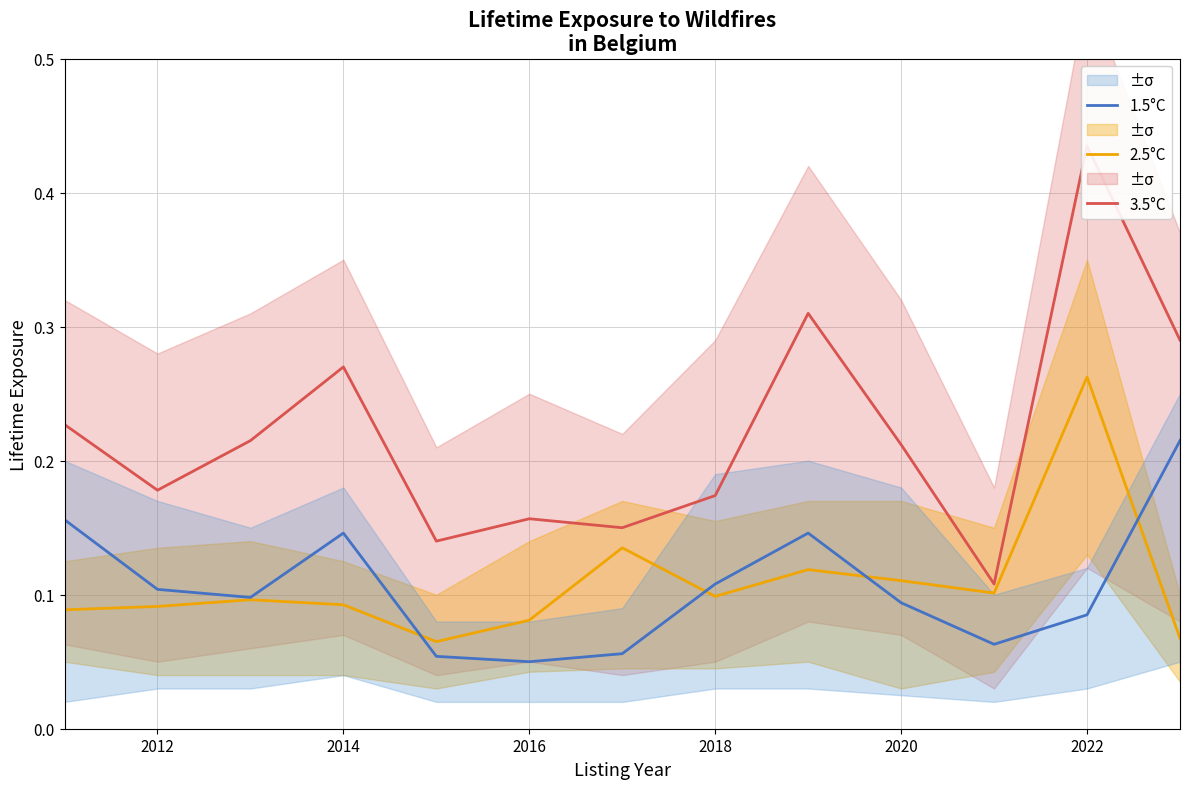

True or false: 1.5°C has a value of 0.0 at 2020.

False